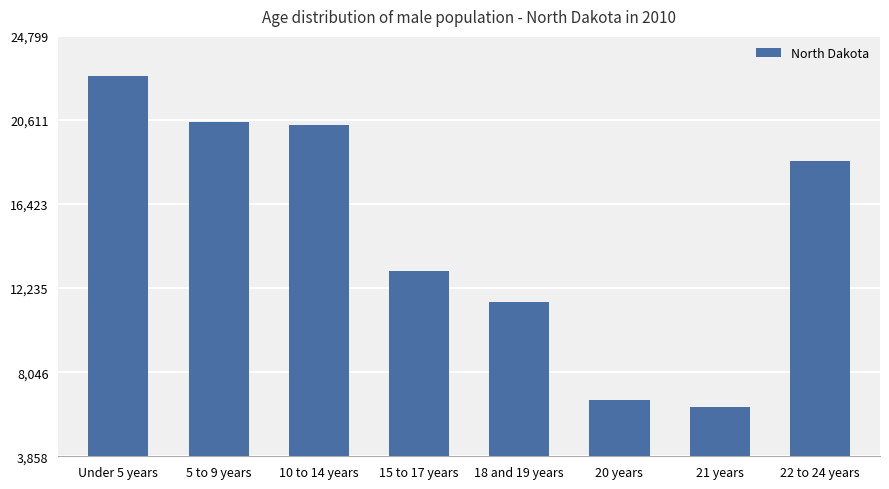

What is the label of the 1st bar from the right?

22 to 24 years